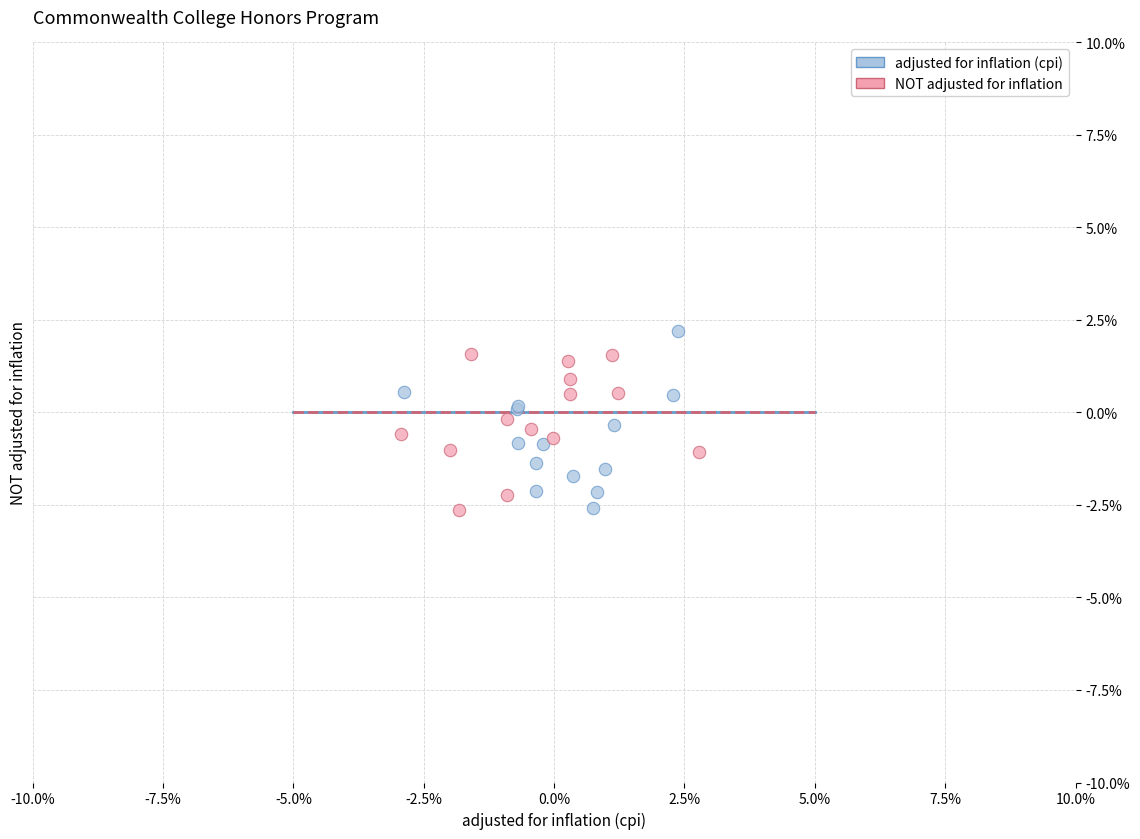

Which series reaches the maximum Y coordinate?

adjusted for inflation (cpi)